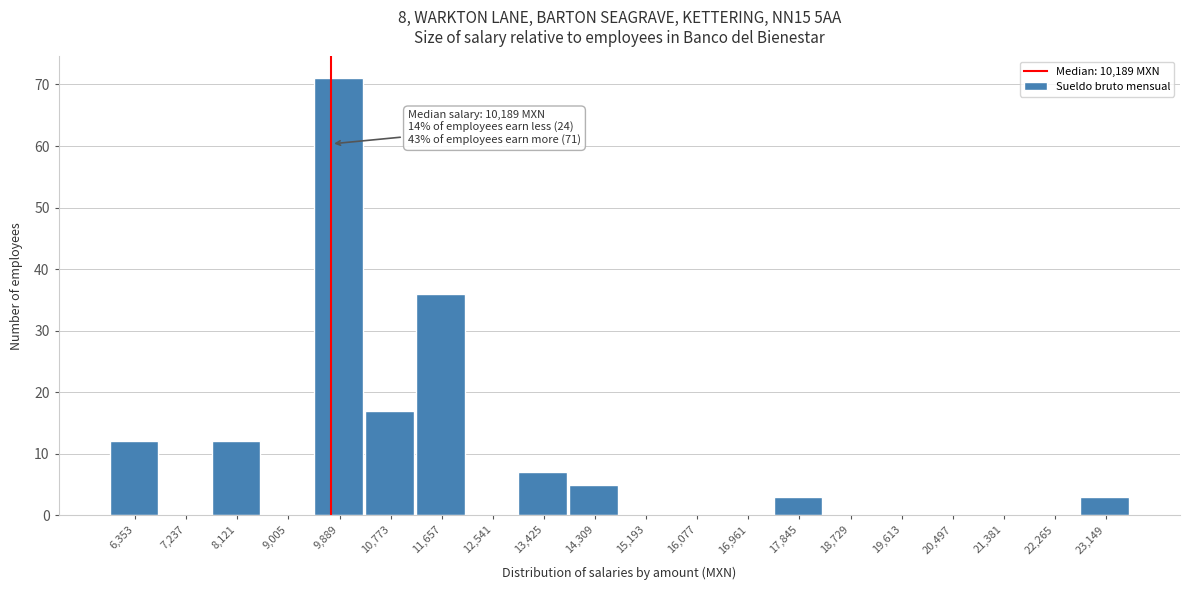

Reading left to right, transcribe all the data shown in this chart.

6,353=12	7,237=0	8,121=12	9,005=0	9,889=71	10,773=17	11,657=36	12,541=0	13,425=7	14,309=5	15,193=0	16,077=0	16,961=0	17,845=3	18,729=0	19,613=0	20,497=0	21,381=0	22,265=0	23,149=3